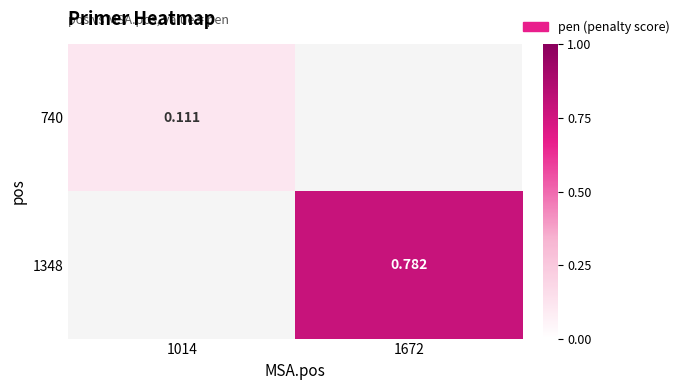

How many data points in 1348 are above 0?

1